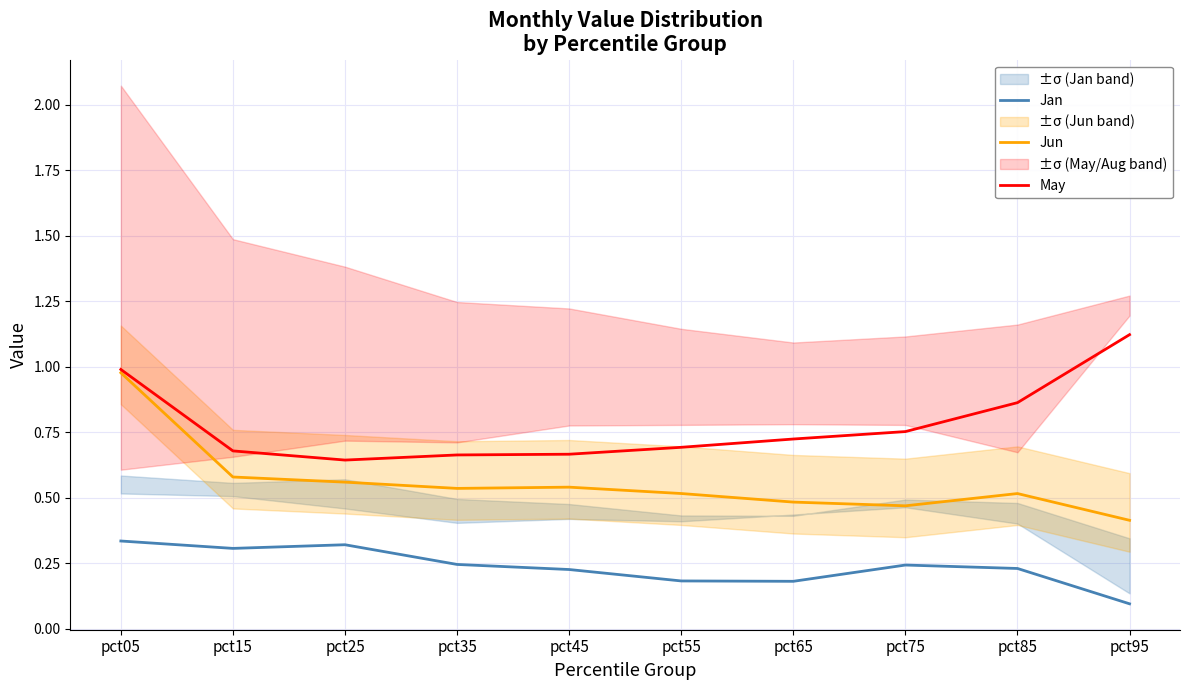

What is the minimum value shown in the chart?

0.1